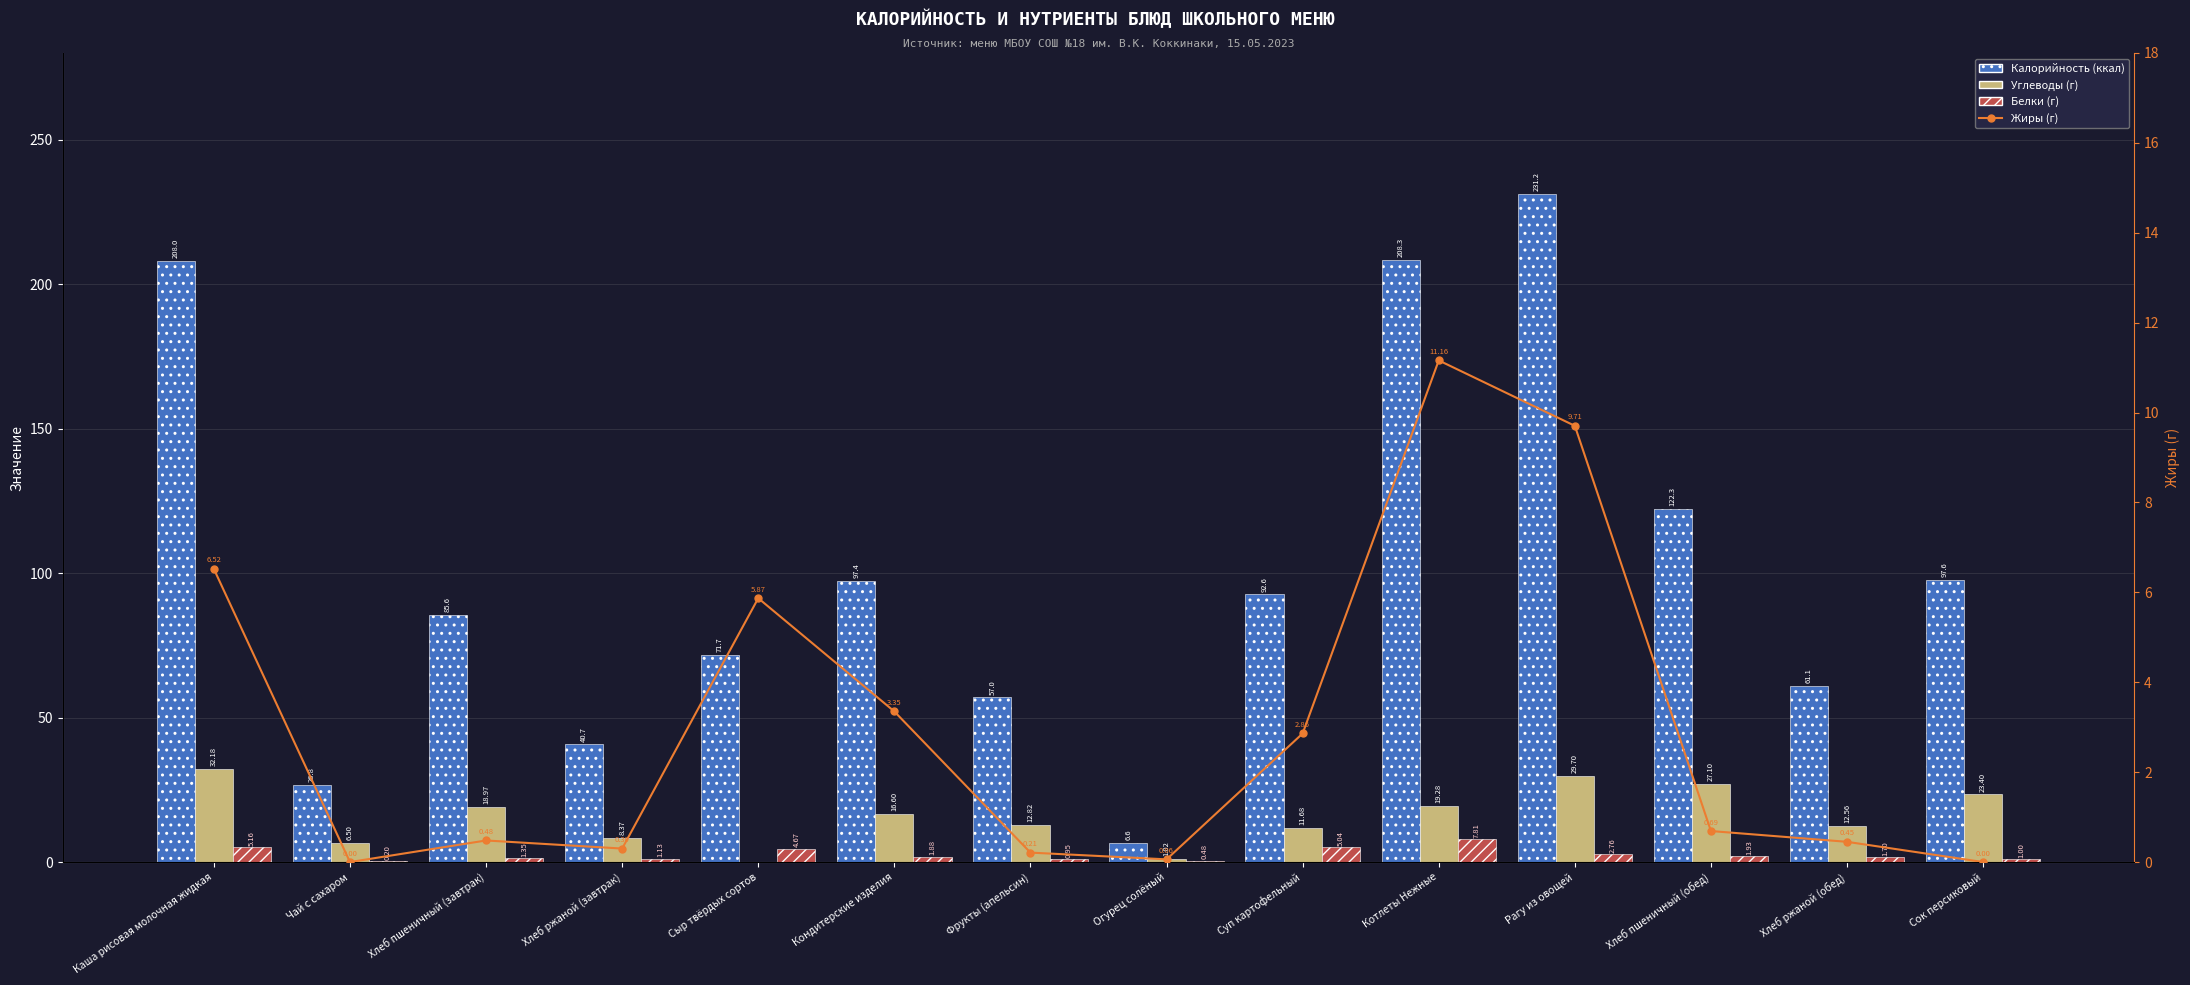

Rank the categories by Белки (г) value from lowest to highest.

Чай с сахаром, Огурец солёный, Фрукты (апельсин), Сок персиковый, Хлеб ржаной (завтрак), Хлеб пшеничный (завтрак), Хлеб ржаной (обед), Кондитерские изделия, Хлеб пшеничный (обед), Рагу из овощей, Сыр твёрдых сортов, Суп картофельный, Каша рисовая молочная жидкая, Котлеты Нежные